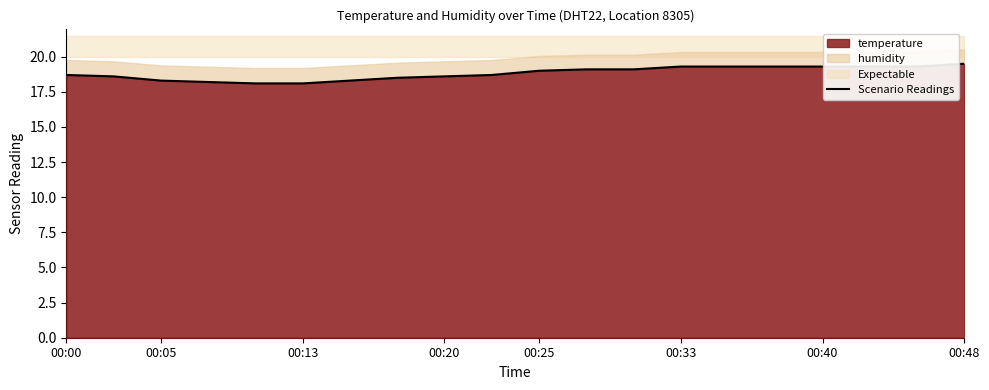

What is the difference between the maximum and minimum values?

1.4